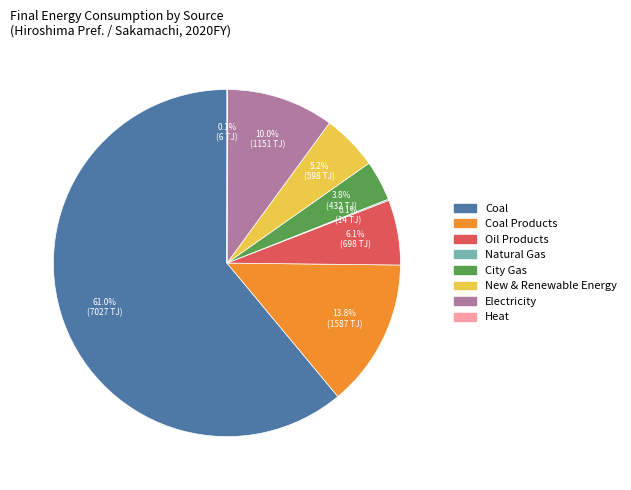

Which category accounts for the majority?

Coal